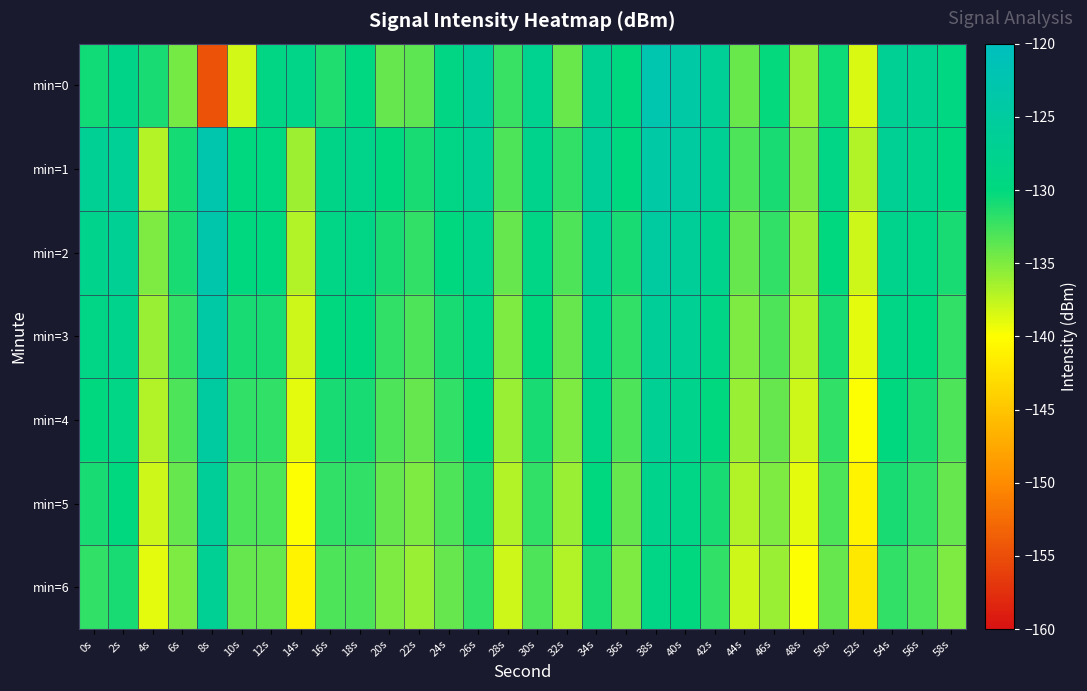

At how many categories does at least one series exceed -151?

30